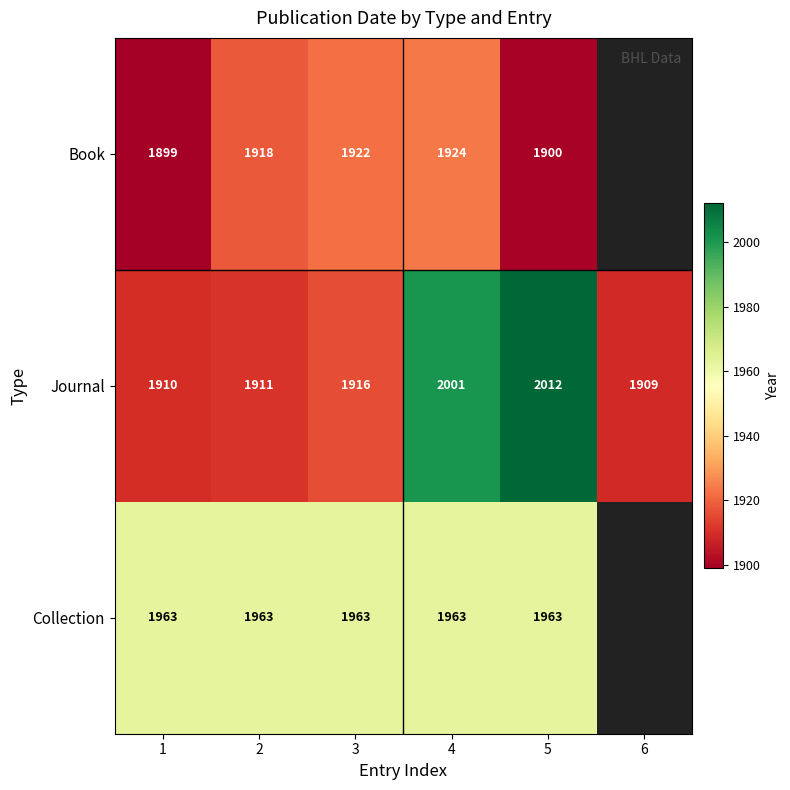

How many data points does each series have?

6